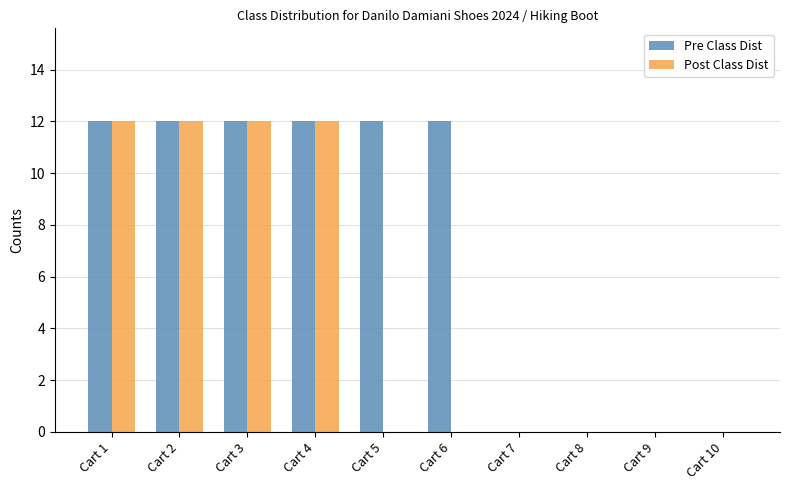

Are the bars horizontal?

No